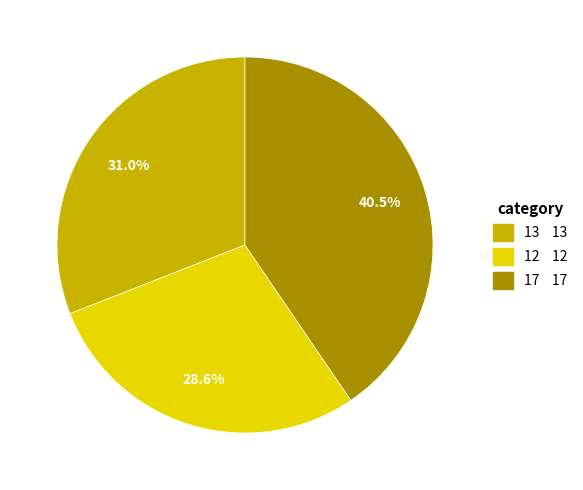

Is there a majority slice in this chart?

No